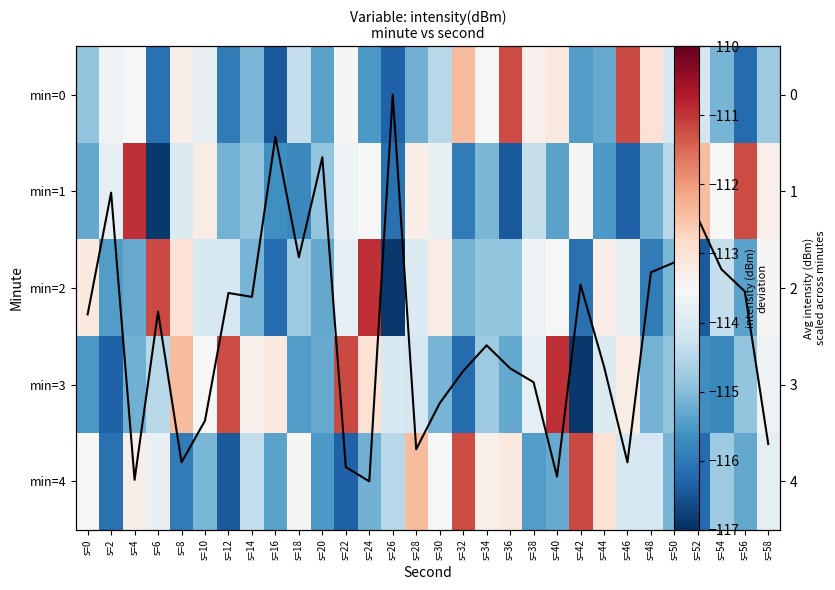

Where does the min=2 series first go above -114?

s=0